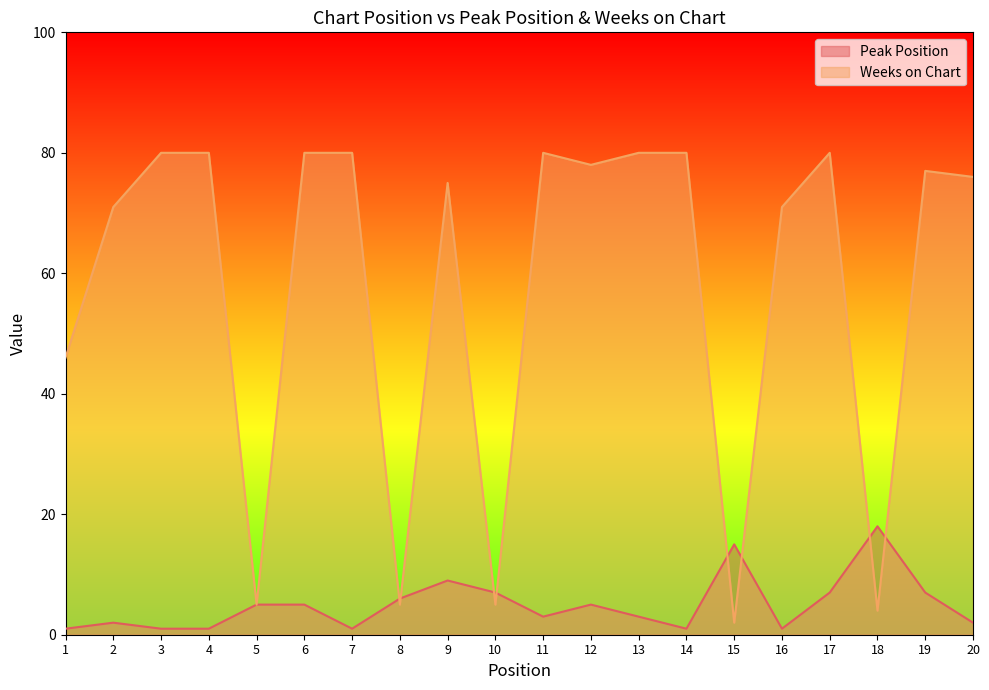

Which series has the widest spread of values?

Weeks on Chart